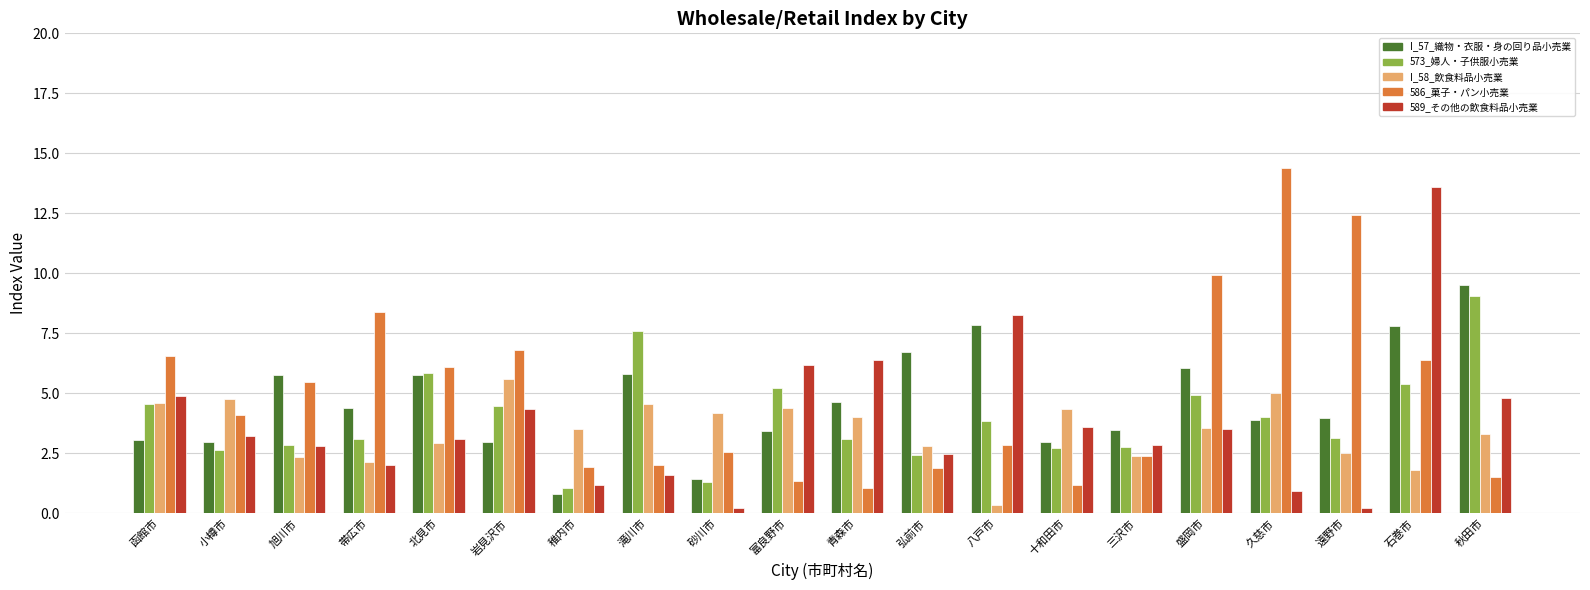

What is the difference between the highest and lowest values at 北見市?

3.2